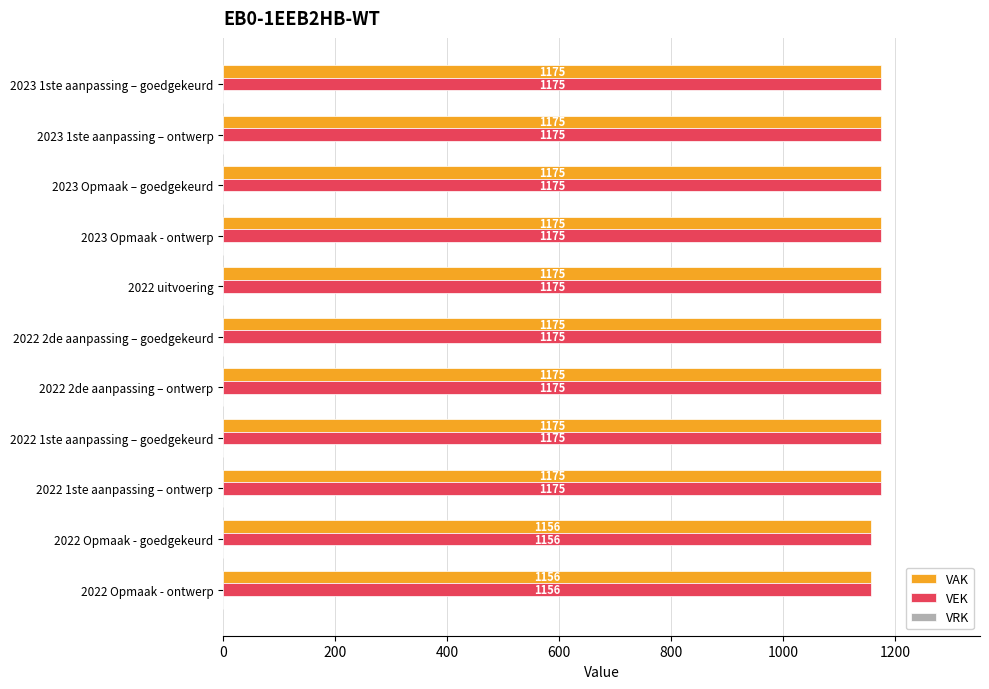

At how many categories does at least one series exceed 1165?

9